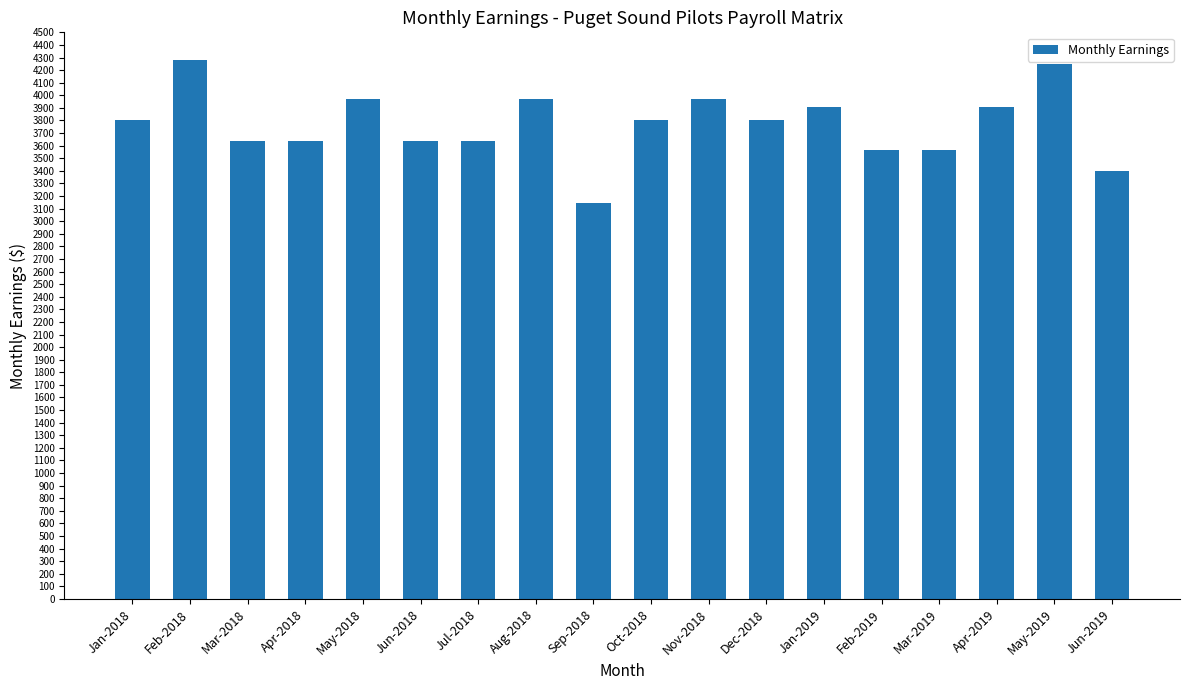

What is the difference between the values at Jun-2018 and Oct-2018?

165.3